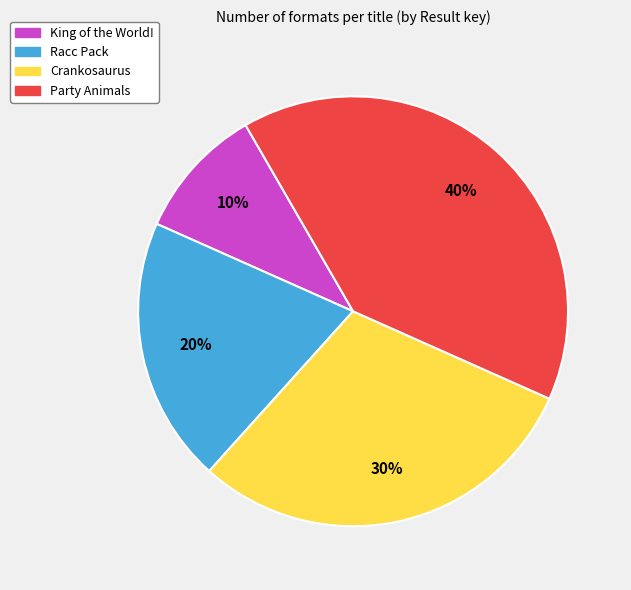

Which category has the biggest portion of the pie?

Party Animals